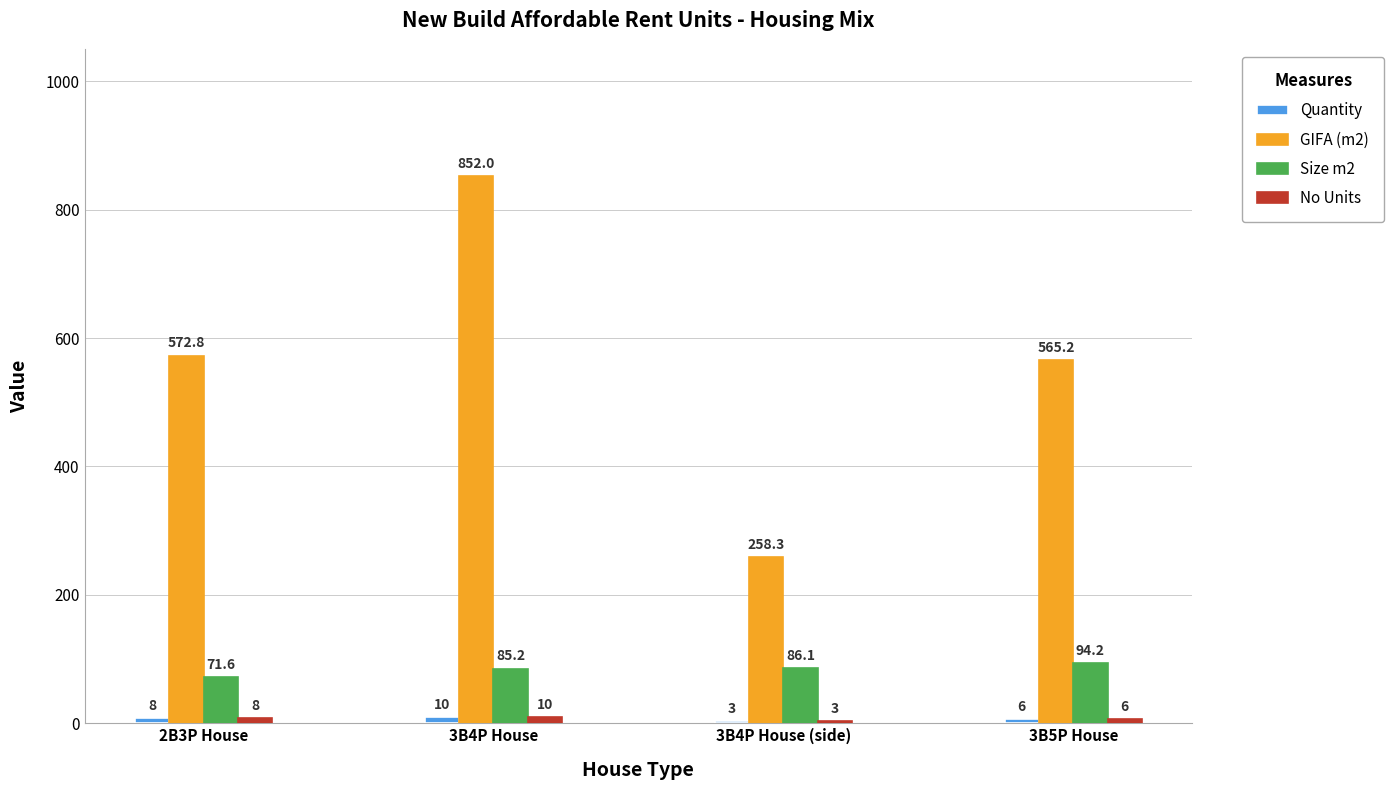

Read the Size m2 value at 2B3P House.

71.6